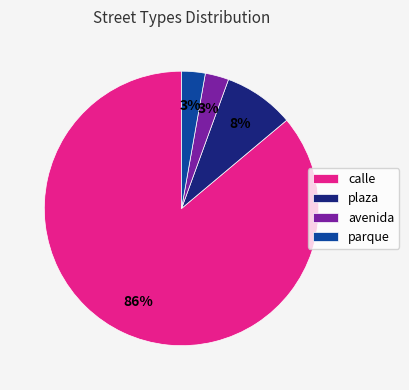

Which category has the biggest portion of the pie?

calle